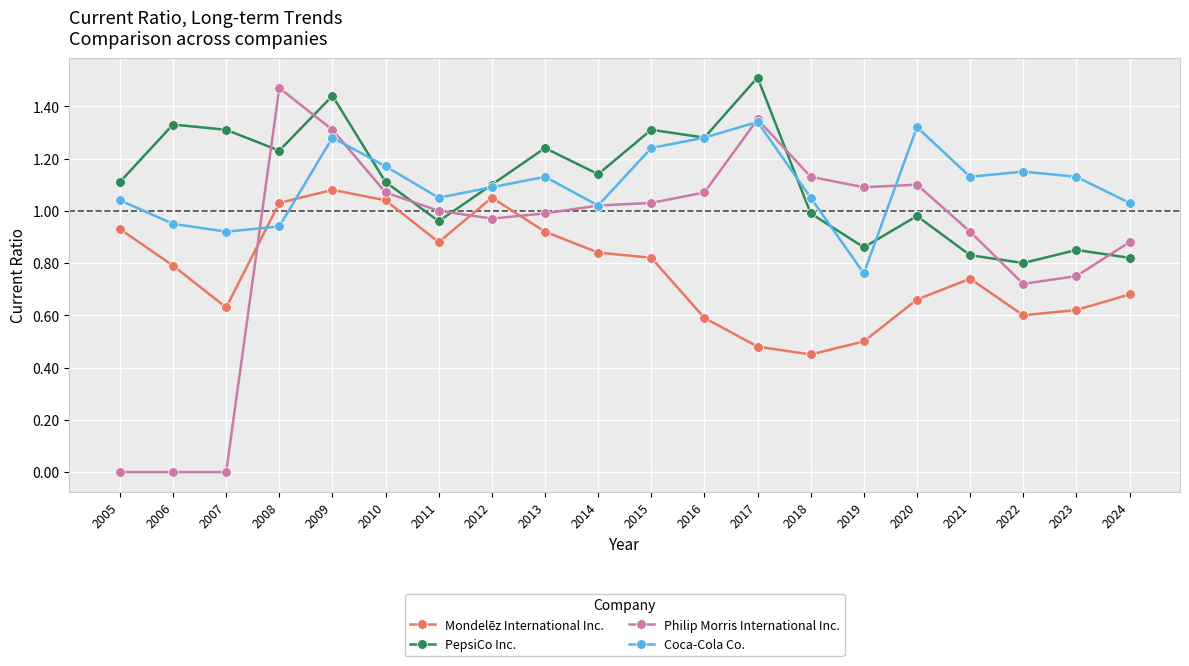

Which label corresponds to the largest value in the chart?

2017